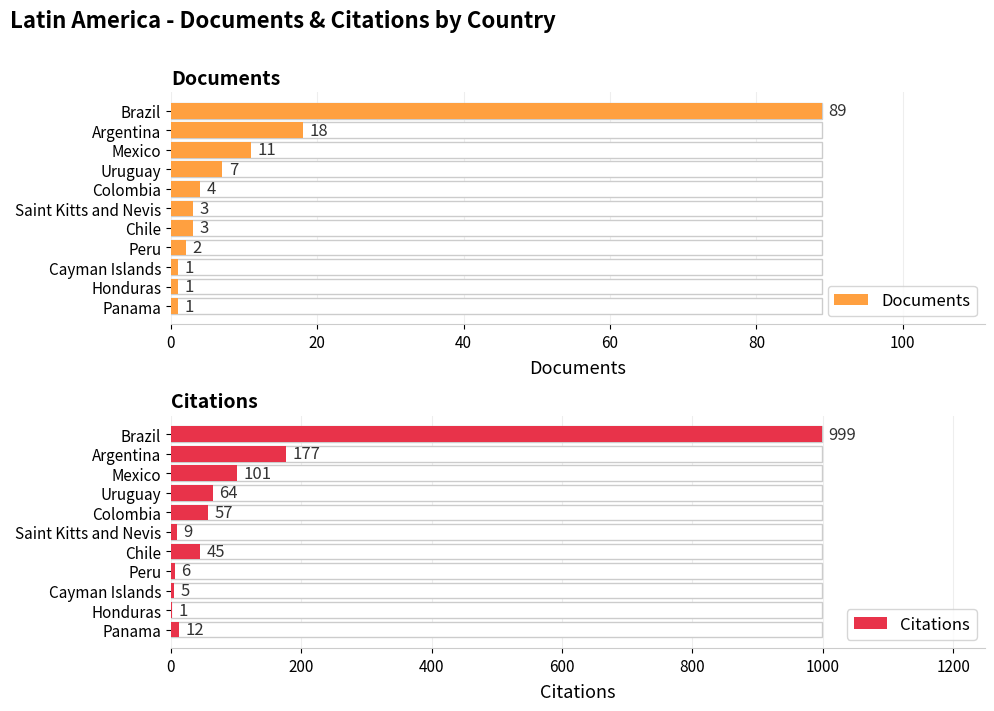

How many data points in Documents are above 3?

5